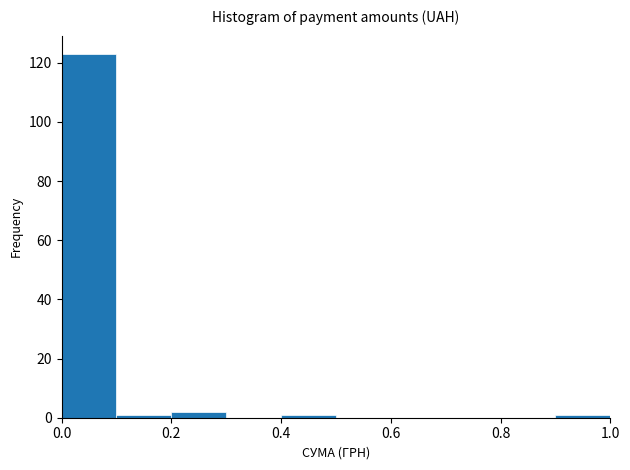

How tall is the bar that spans 0.2 to 0.3 on the x-axis? Neither the bar edges nor the heights are printed on the chart, so give them approximately, as read against the axes.

2